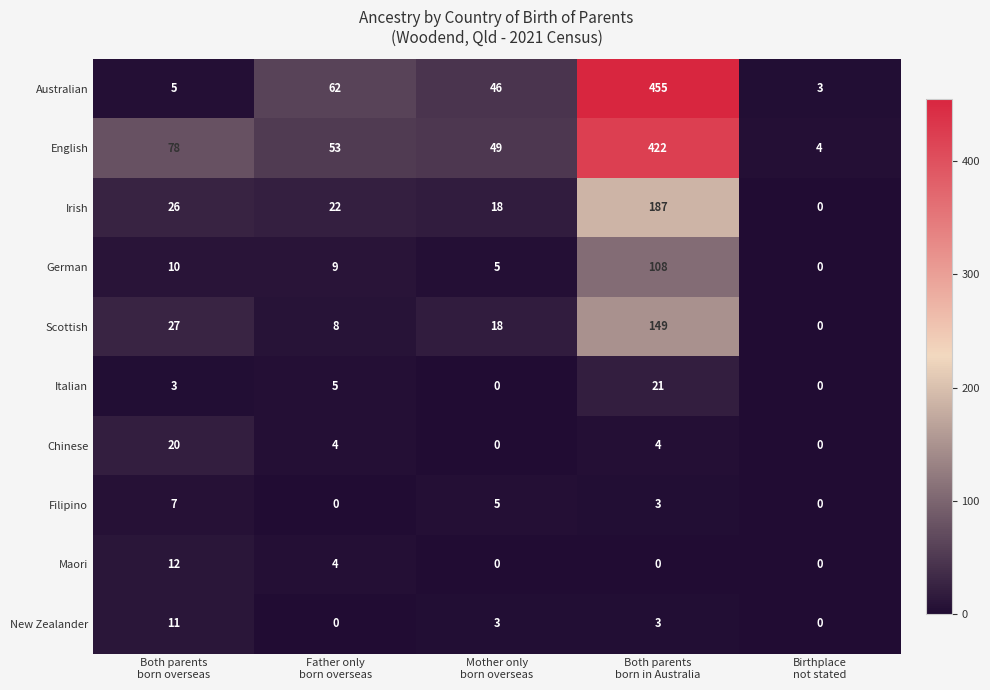

Count the New Zealander values in the range 0 to 3.

4